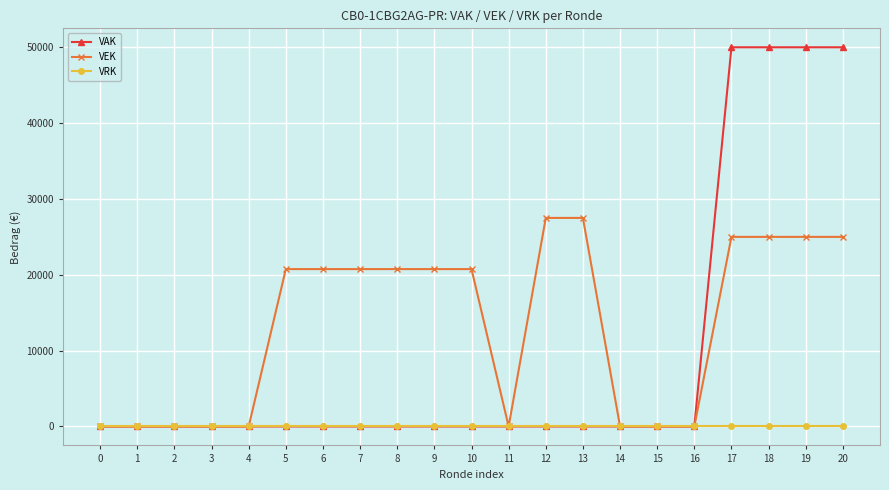

At how many categories does at least one series exceed 38807?

4